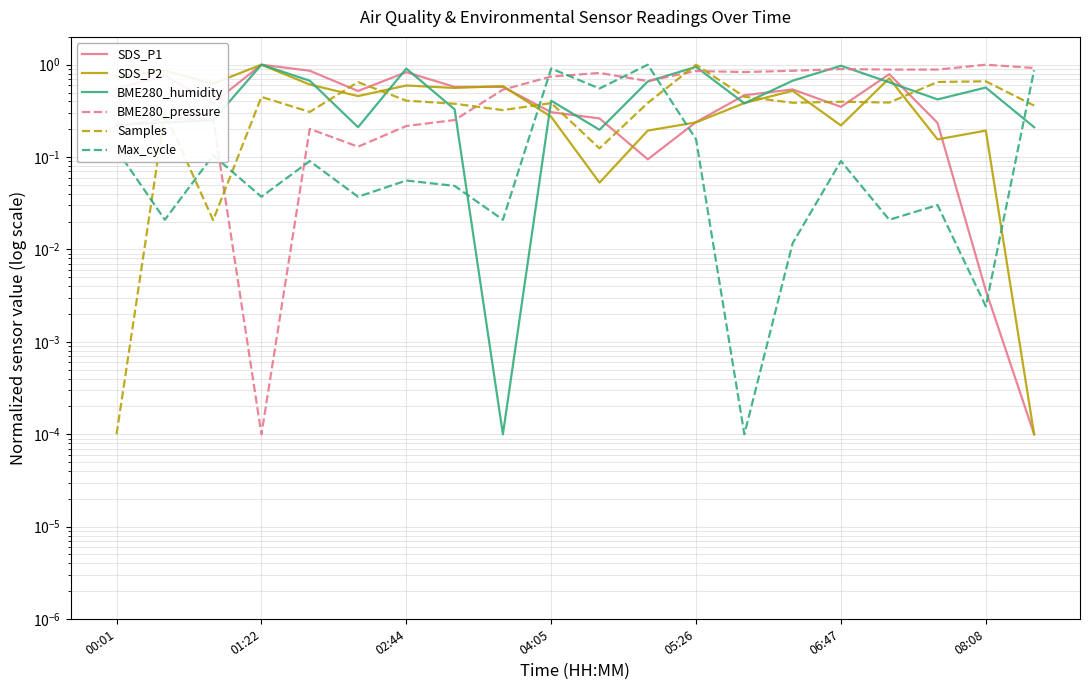

What is the maximum value for SDS_P2?

1.0